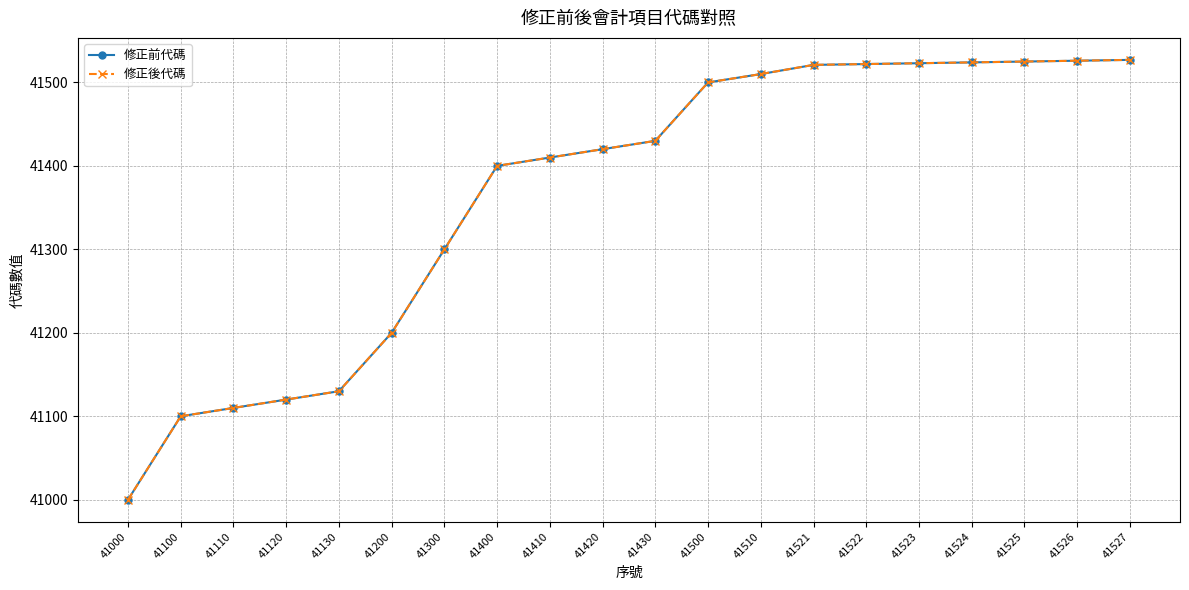

Which series has the largest total across all categories?

修正前代碼